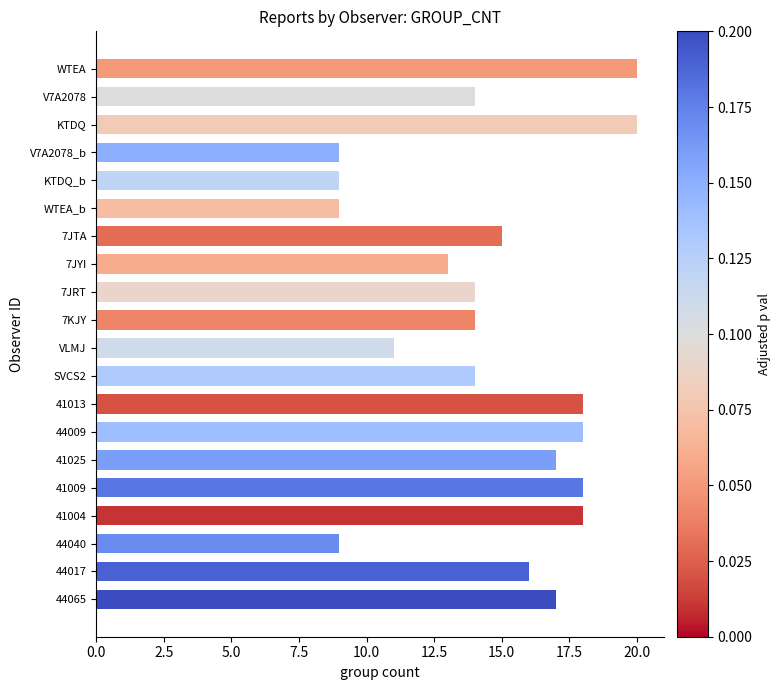

What is the value of the 3rd bar from the top?

20